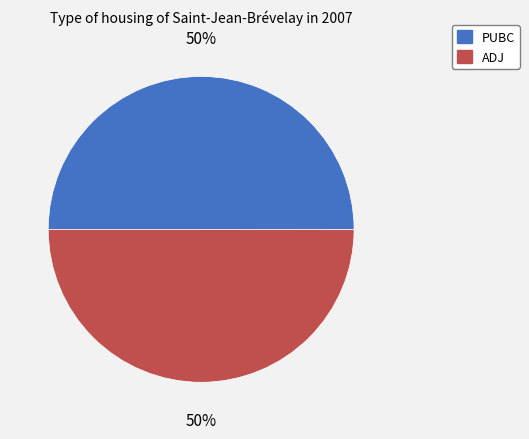

To the nearest percent, what percentage of the pie is ADJ?

50%